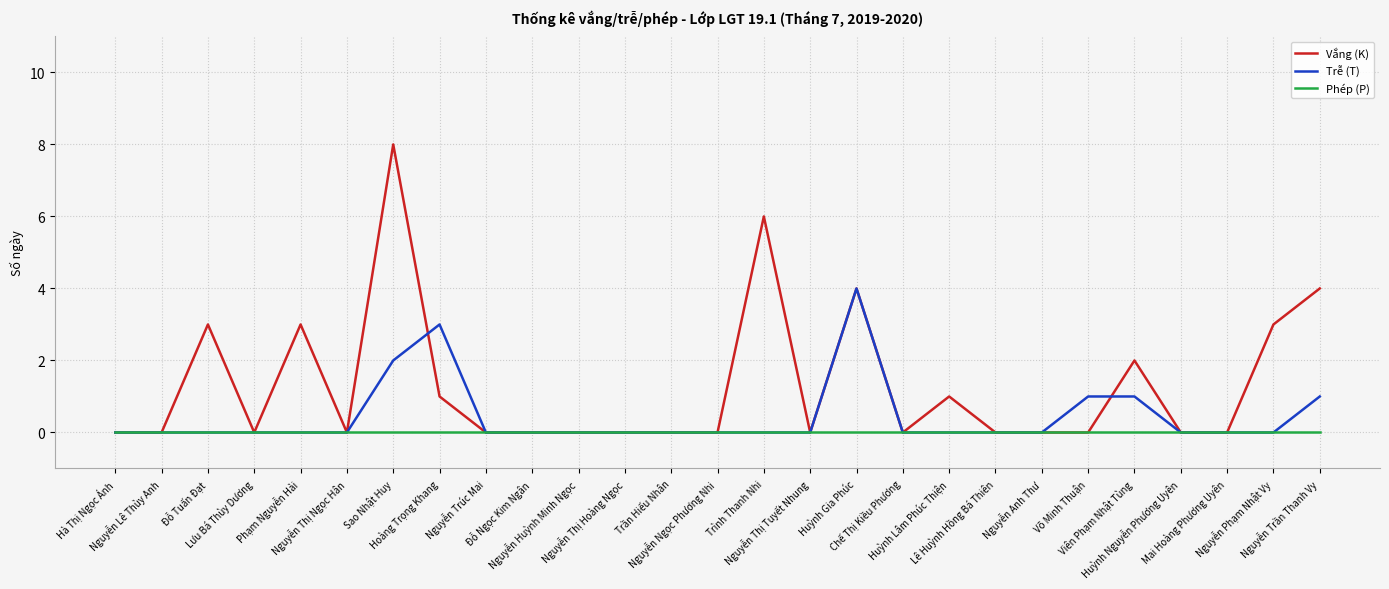

Which series has the largest total across all categories?

Vắng (K)